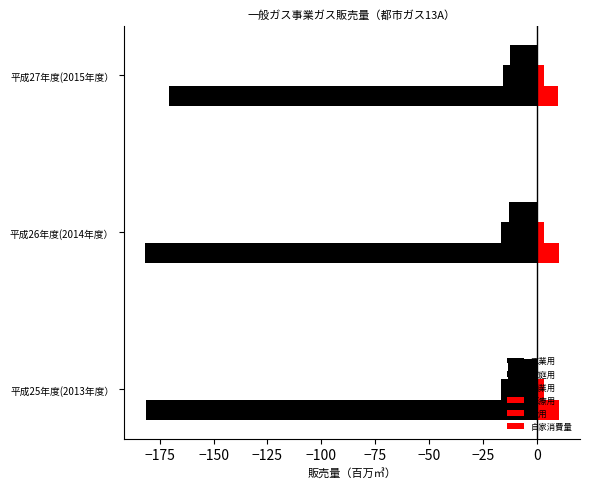

What is the value of the 医療用 bar at the 2nd from the left?

10.4